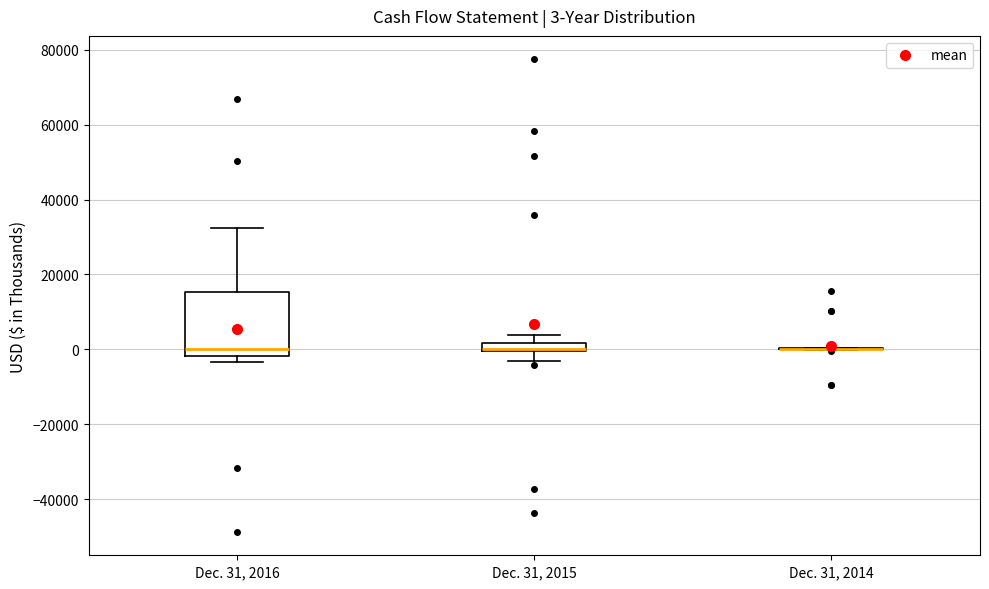

Comparing the boxes themselves (not the whiskers), which one is the tallest?

Dec. 31, 2016